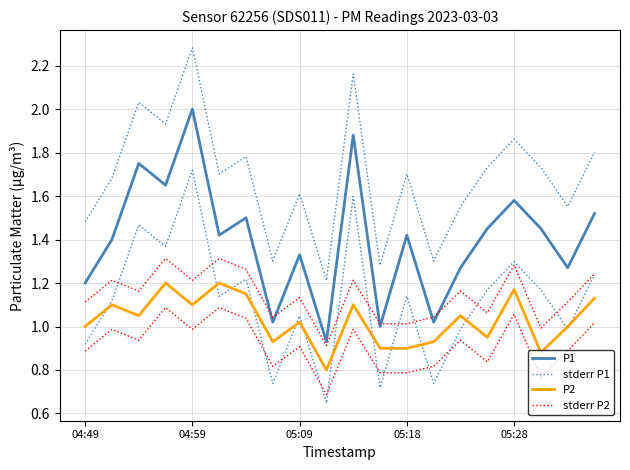

What is the difference between the second highest and second lowest values in the stderr P2 series?

0.3